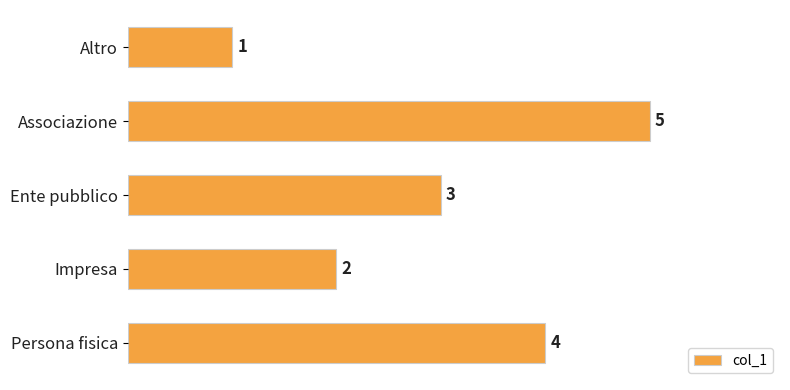

Rank the categories by value from highest to lowest.

Associazione, Persona fisica, Ente pubblico, Impresa, Altro